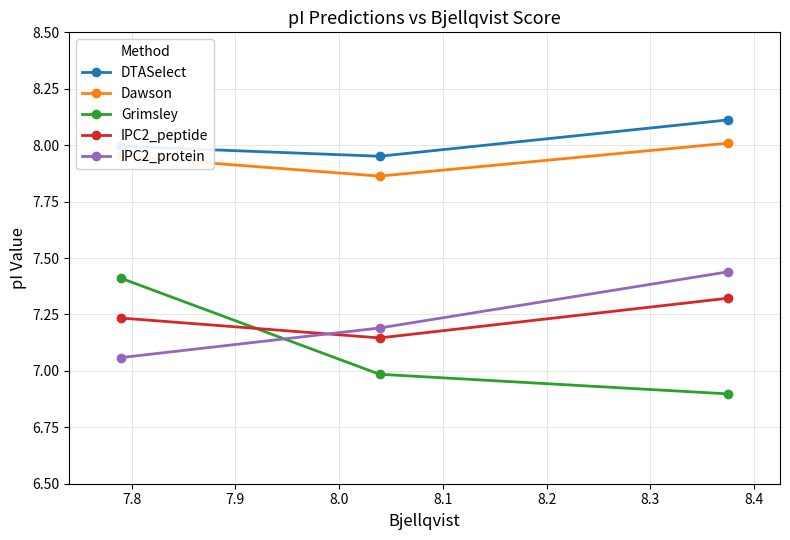

Which series has the largest total across all categories?

DTASelect